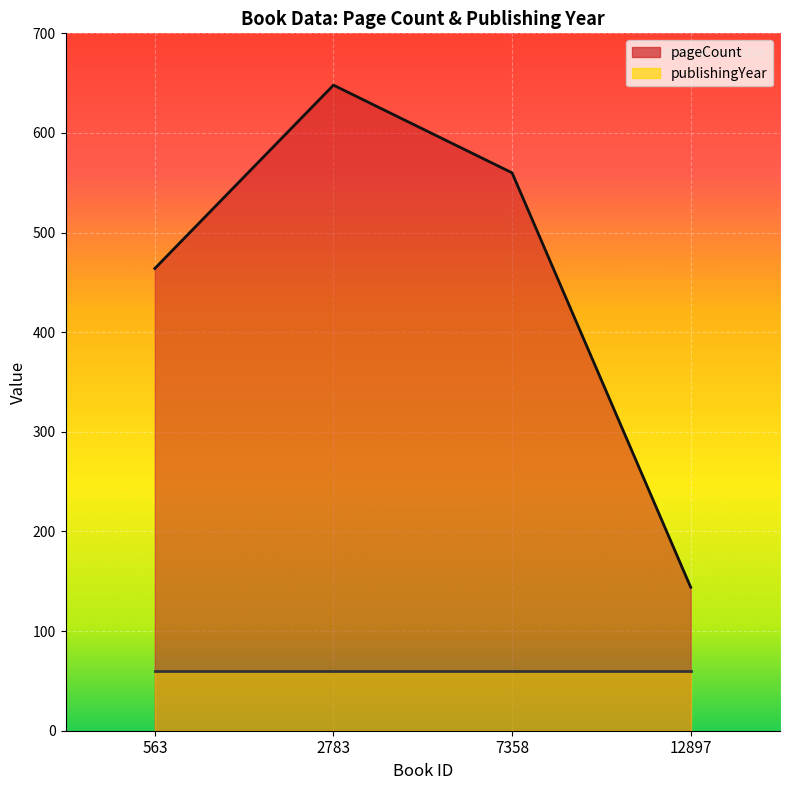

How many series are shown in this chart?

2